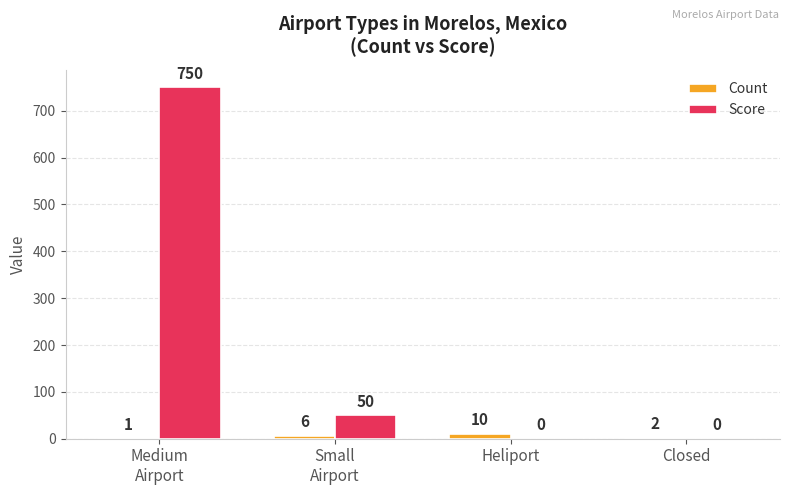

Are the bars horizontal?

No